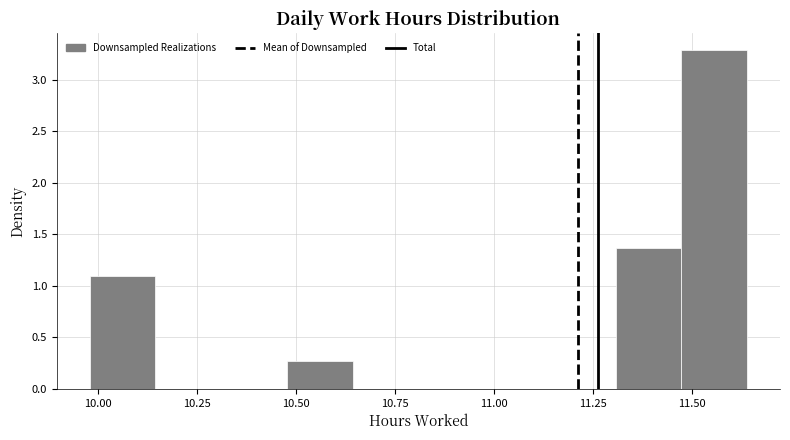

Around what value on the x-axis is the tallest bar? Give the approximate position of its centre, as read against the axis.

11.55